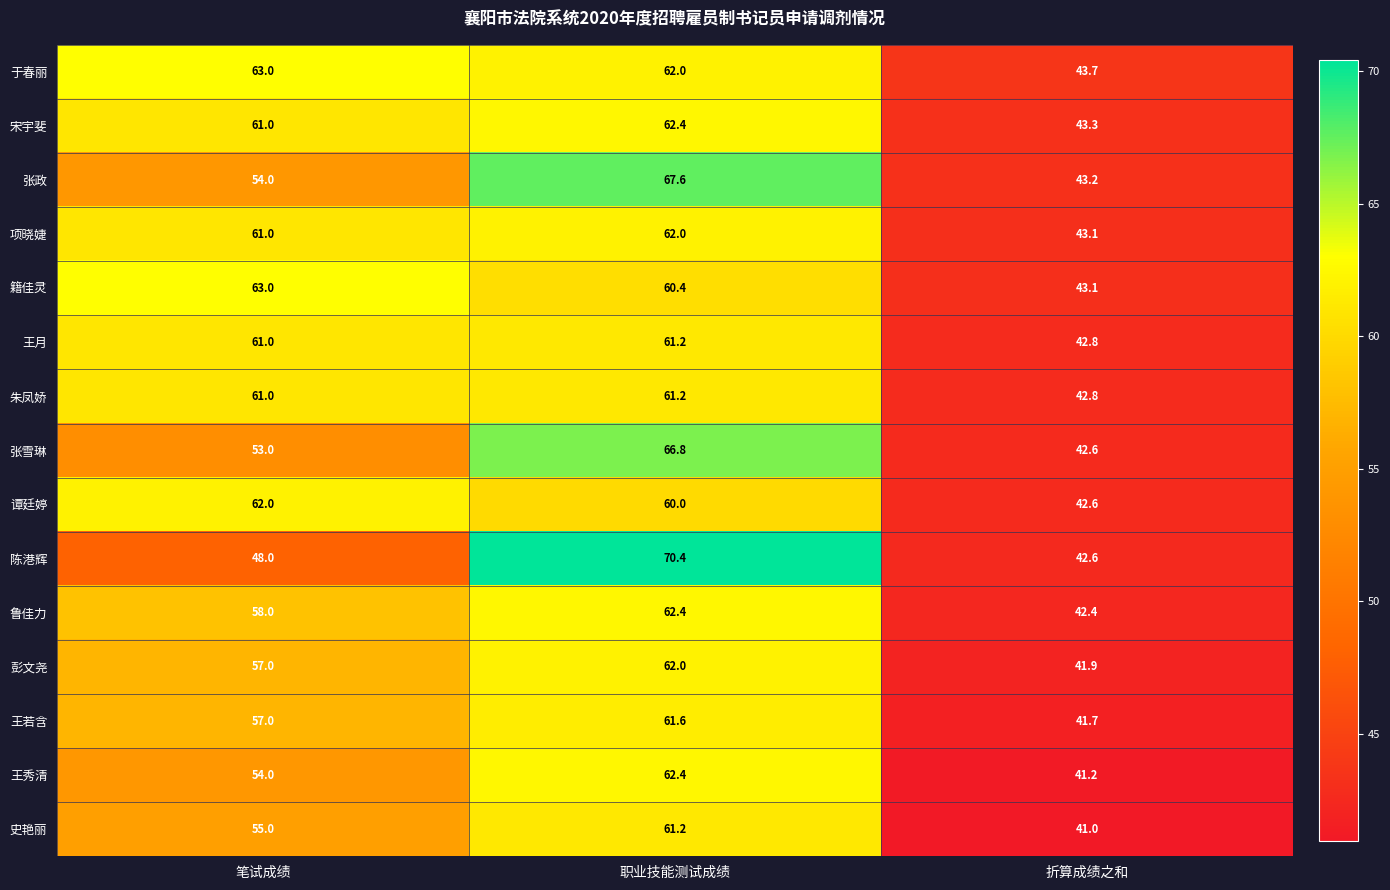

Which series has the largest total across all categories?

于春丽